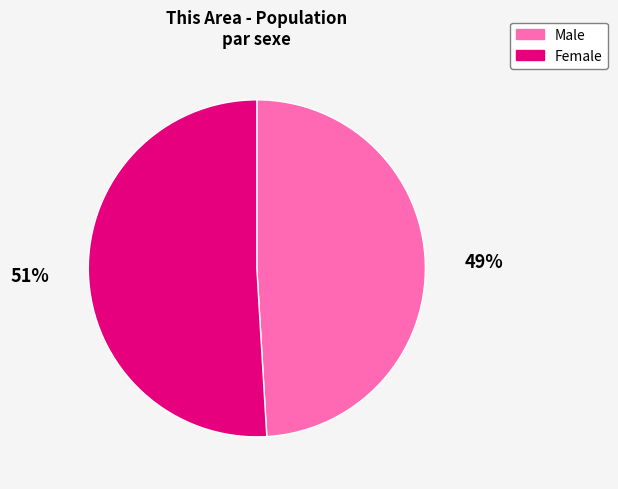

Which category has the smallest portion of the pie?

Male